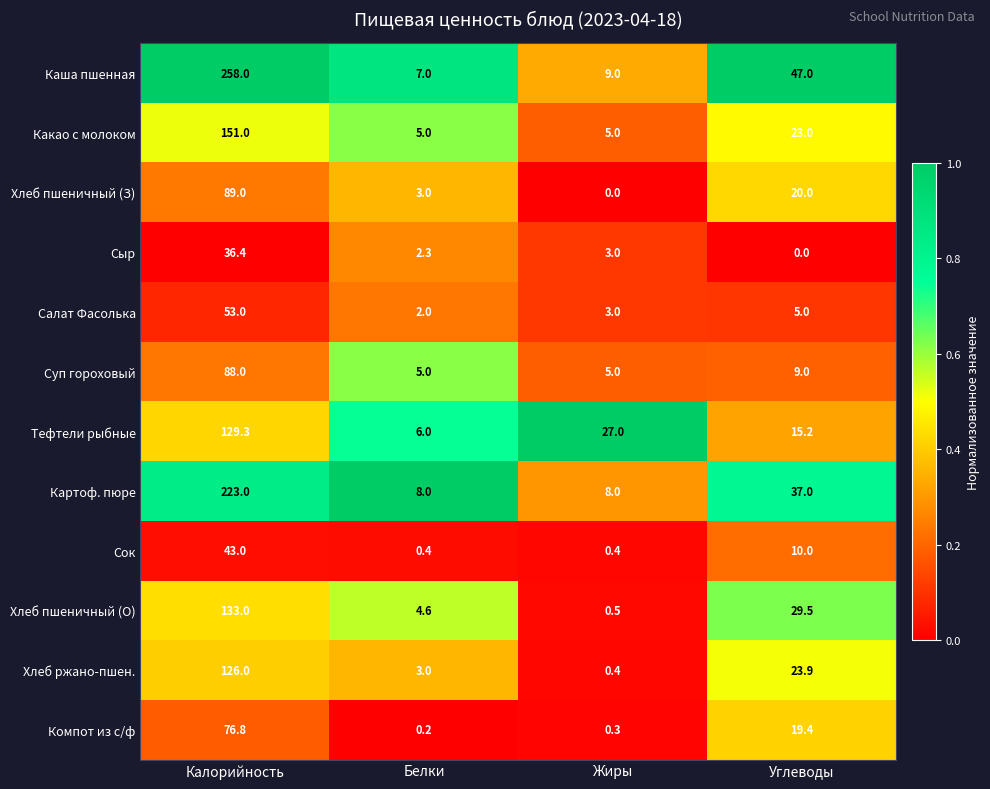

The value of Тефтели рыбные at Белки is 6.0. True or false?

True